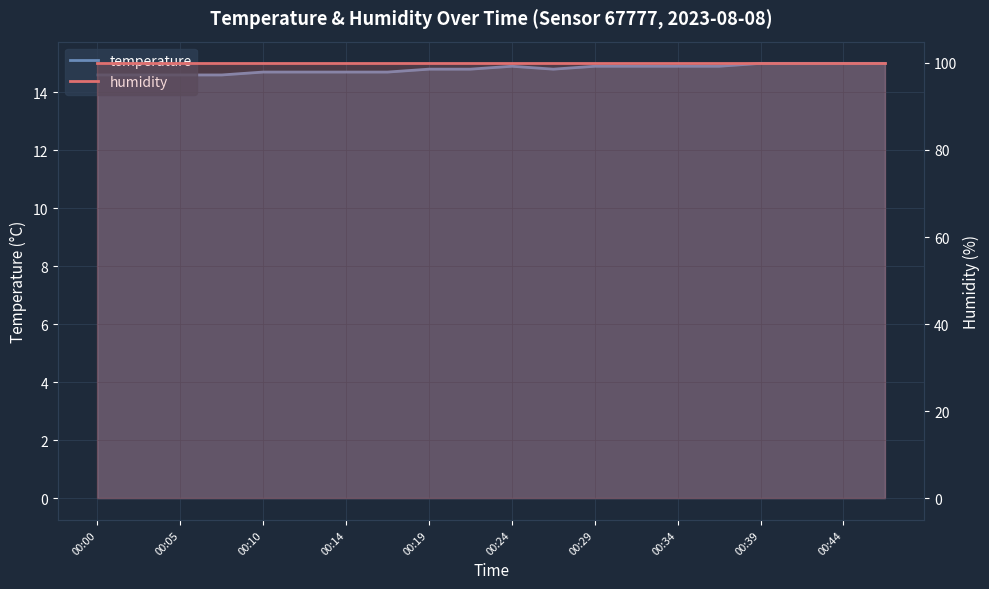

List the labels in order of value, largest first.

00:39, 00:41, 00:44, 00:46, 00:24, 00:29, 00:31, 00:34, 00:36, 00:19, 00:22, 00:27, 00:10, 00:12, 00:14, 00:17, 00:00, 00:02, 00:05, 00:07